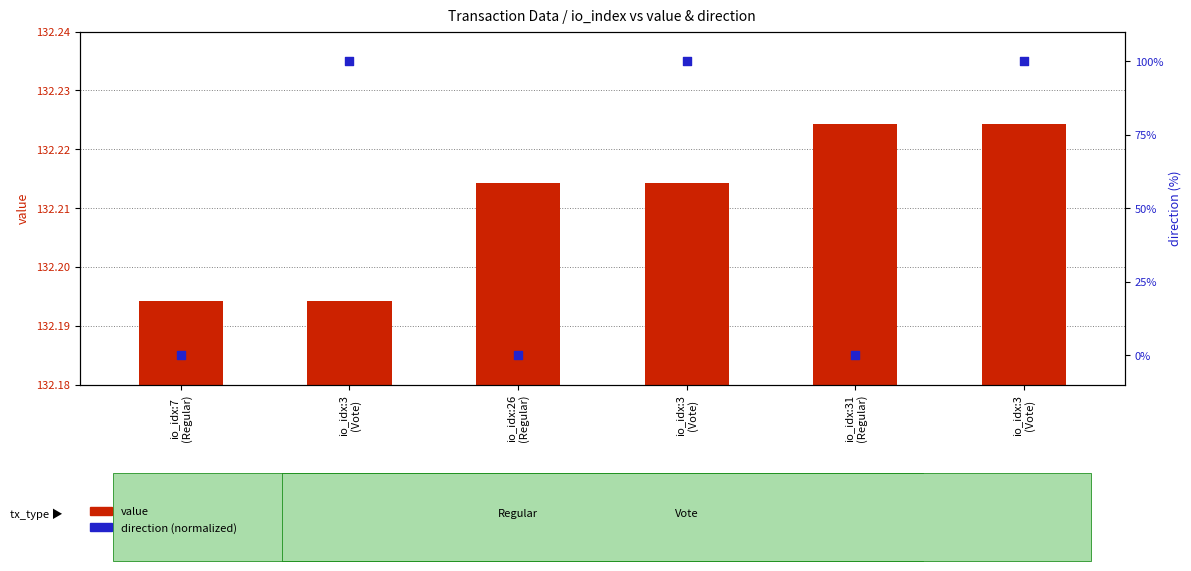

At which category is the sum across all series the highest?

io_idx:3
(Vote)